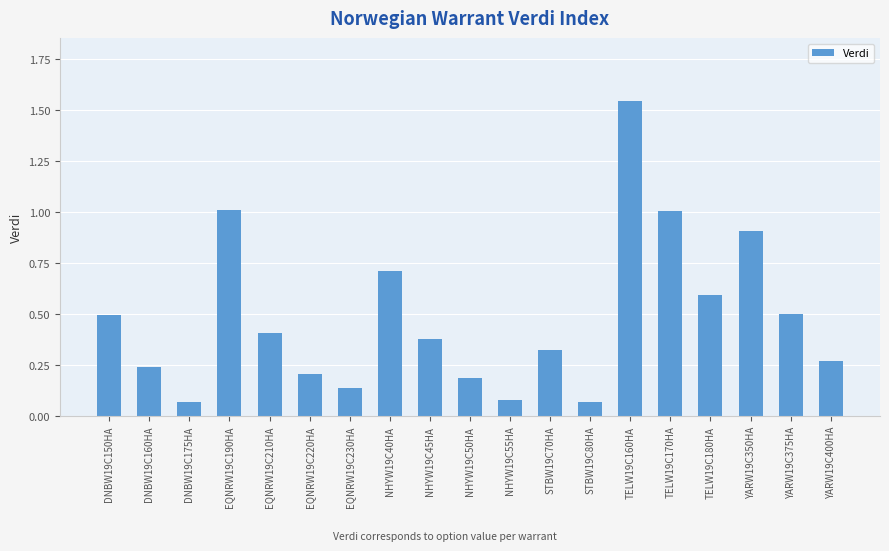

What is the value of the 4th bar from the left?

1.0